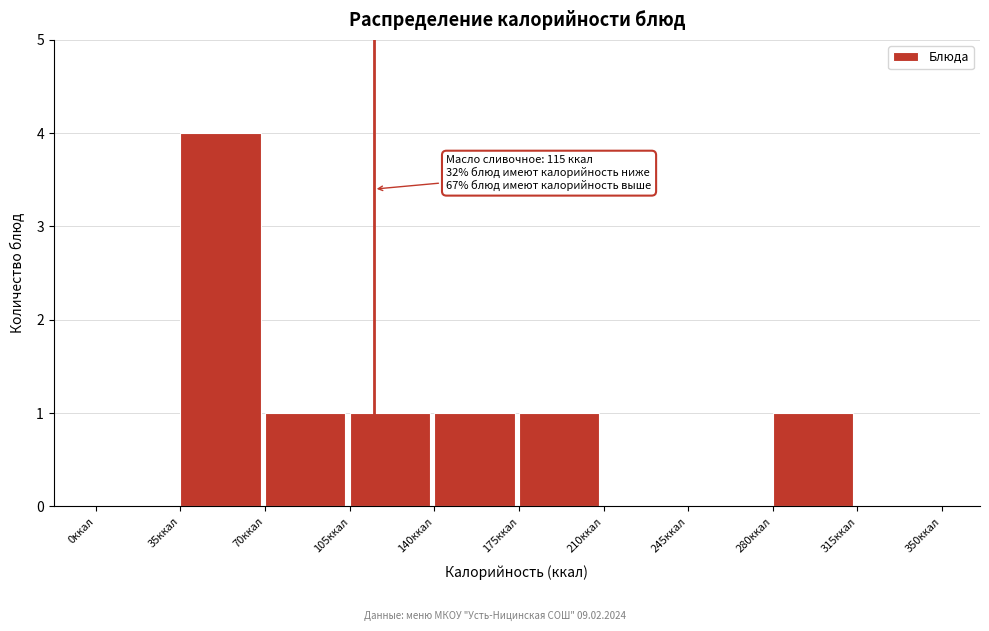

Which range on the x-axis has the tallest bar?

35 to 70